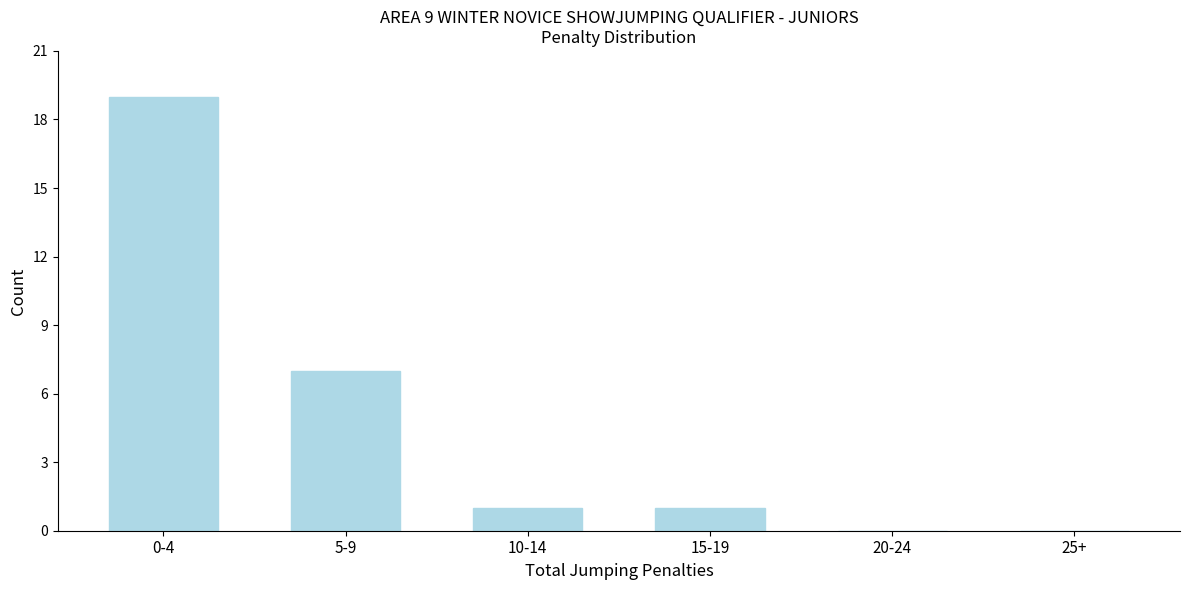

Reading left to right, transcribe all the data shown in this chart.

0-4=19	5-9=7	10-14=1	15-19=1	20-24=0	25+=0